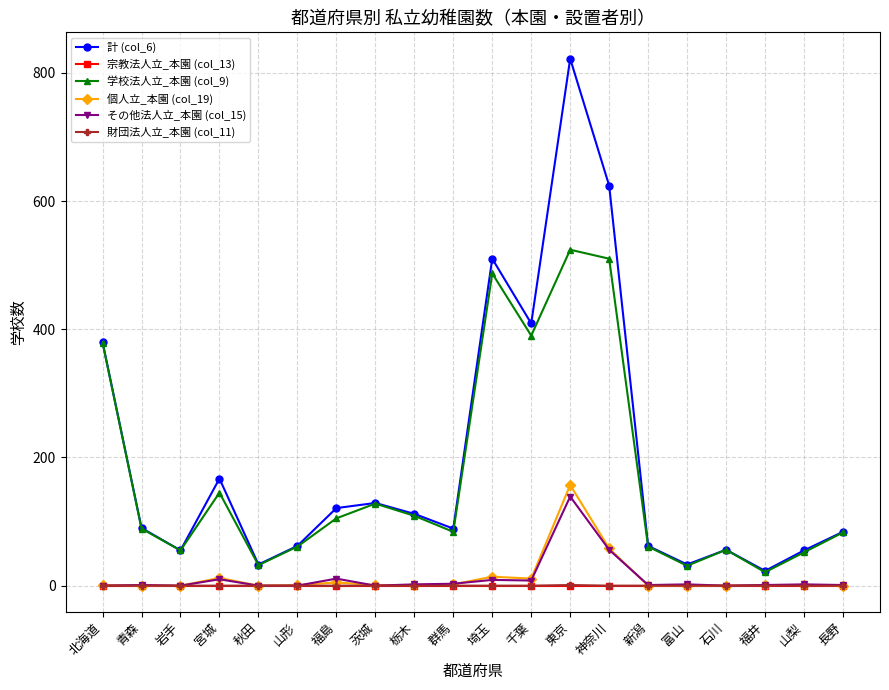

What is the maximum value shown in the chart?

822